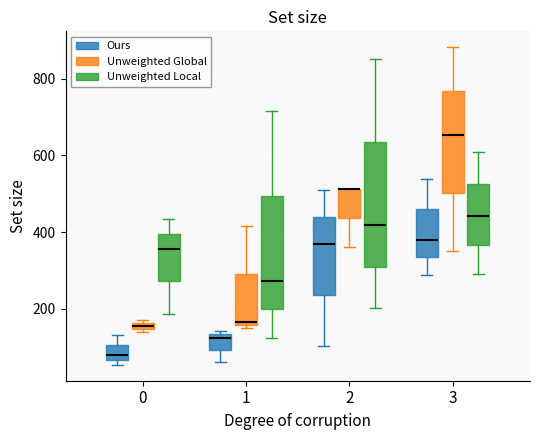

Where does the lower whisker of the box for 3 (Ours) end on the y-axis? The values are not printed on the chart, so give them approximately, as read against the axis.

280